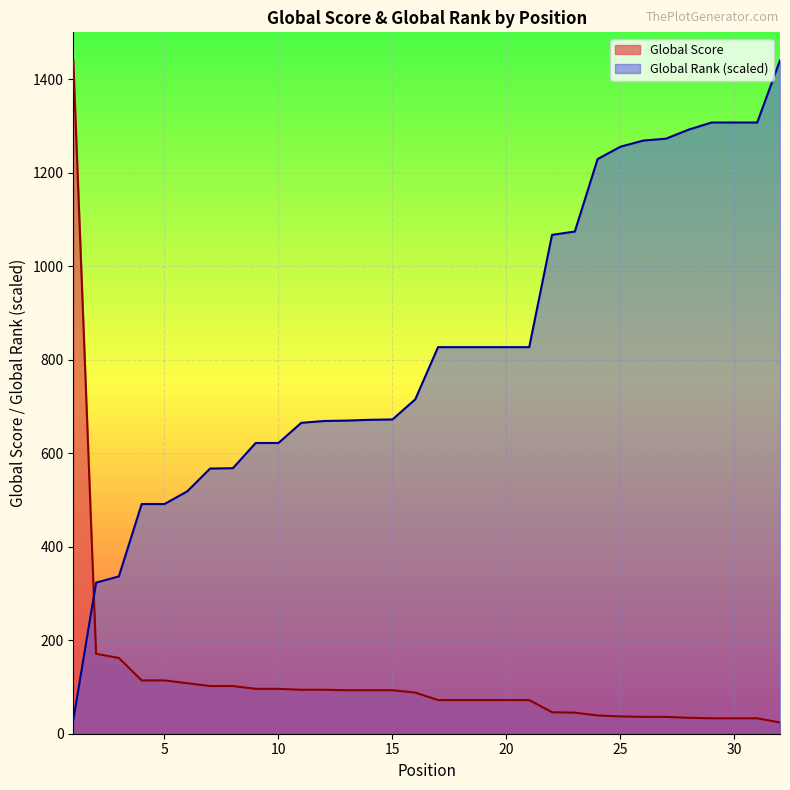

True or false: Global Rank has more than 0 interior local peaks.

False